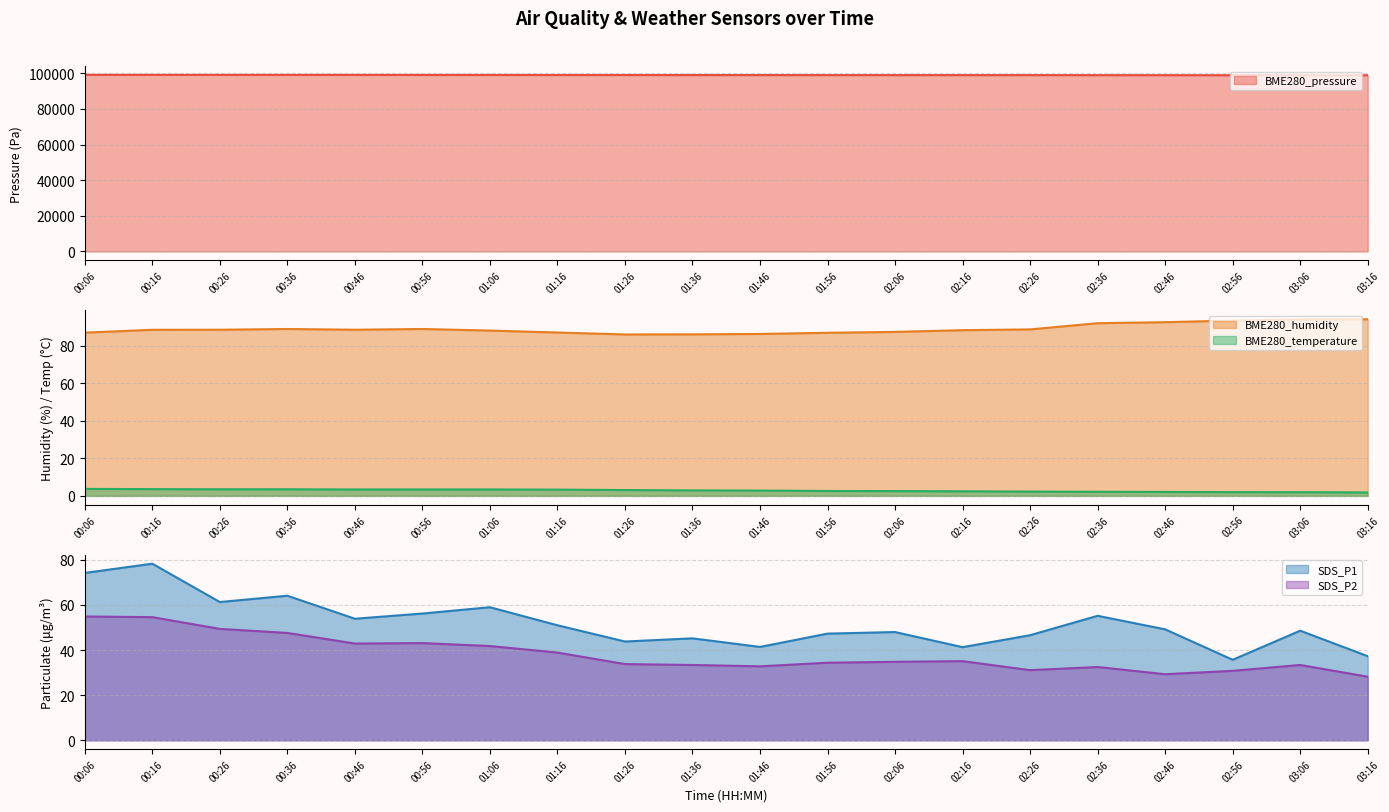

Reading left to right, extract all data points from this chart.

BME280_pressure: 99135.0	99130.6	99113.2	99109.7	99097.3	99081.1	99062.5	99042.6	99027.7	99015.8	99004.5	98988.8	98988.1	98982.7	98975.6	98960.2	98944.7	98919.8	98920.6	98904.7
BME280_humidity: 87.0	88.5	88.5	88.9	88.5	88.9	88.1	87.1	86.0	86.1	86.3	86.9	87.4	88.3	88.7	92.0	92.6	93.4	94.0	94.1
SDS_P1: 74.2	78.3	61.3	64.1	53.9	56.2	59.0	51.0	43.8	45.2	41.4	47.3	48.0	41.3	46.6	55.2	49.2	35.7	48.6	37.3
SDS_P2: 54.9	54.6	49.4	47.6	42.9	43.1	41.8	38.9	33.8	33.4	32.8	34.4	34.8	35.1	31.1	32.5	29.3	30.8	33.4	28.2
BME280_temperature: 3.7	3.6	3.5	3.5	3.4	3.4	3.4	3.3	3.1	2.9	2.9	2.6	2.5	2.5	2.3	2.2	2.1	2.0	2.0	1.8